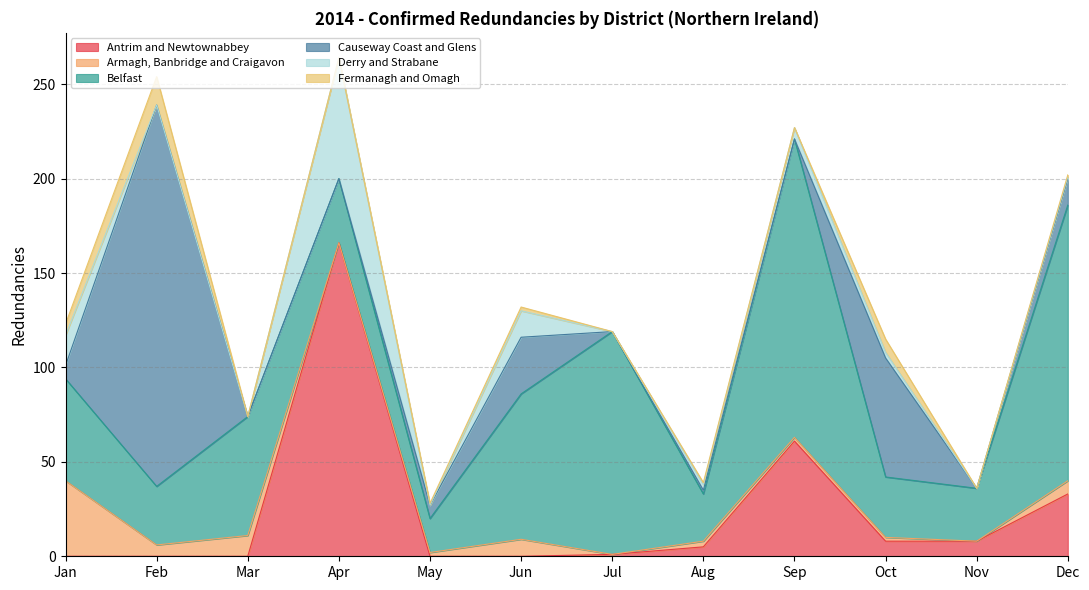

Rank the series at Jan from lowest to highest value.

Antrim and Newtownabbey, Fermanagh and Omagh, Causeway Coast and Glens, Derry and Strabane, Armagh, Banbridge and Craigavon, Belfast